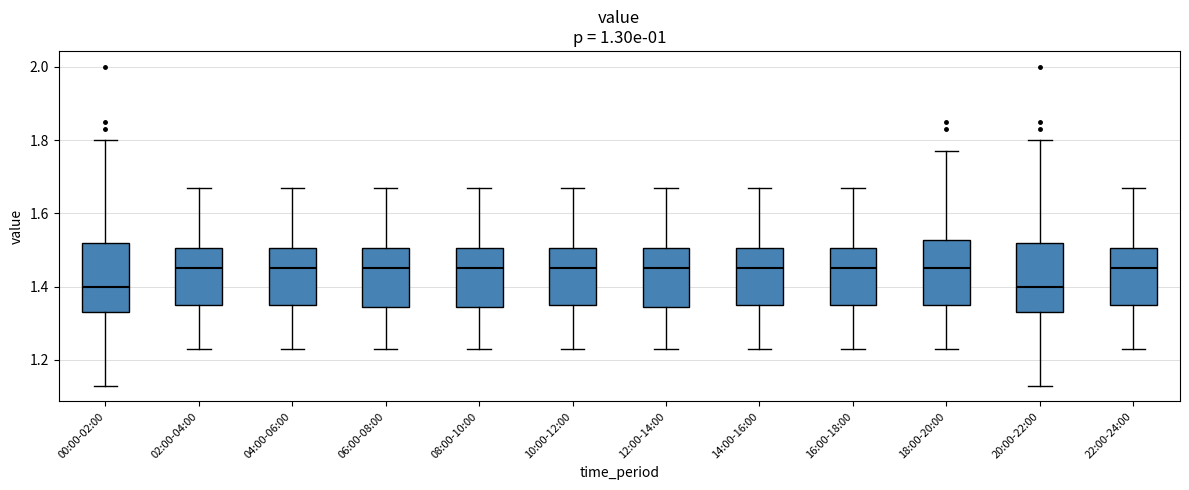

Reading left to right, transcribe this box plot: for each box, give where its median line is, the range the box spans, and where its two whiskers end, as read against the y-axis. The values are not printed on the chart, so give them approximately, as read against the axis.

00:00-02:00: median 1.40, box 1.34 to 1.52, whiskers 1.14 to 1.80
02:00-04:00: median 1.46, box 1.36 to 1.50, whiskers 1.24 to 1.68
04:00-06:00: median 1.46, box 1.36 to 1.50, whiskers 1.24 to 1.68
06:00-08:00: median 1.46, box 1.34 to 1.50, whiskers 1.24 to 1.68
08:00-10:00: median 1.46, box 1.34 to 1.50, whiskers 1.24 to 1.68
10:00-12:00: median 1.46, box 1.36 to 1.50, whiskers 1.24 to 1.68
12:00-14:00: median 1.46, box 1.34 to 1.50, whiskers 1.24 to 1.68
14:00-16:00: median 1.46, box 1.36 to 1.50, whiskers 1.24 to 1.68
16:00-18:00: median 1.46, box 1.36 to 1.50, whiskers 1.24 to 1.68
18:00-20:00: median 1.46, box 1.36 to 1.52, whiskers 1.24 to 1.78
20:00-22:00: median 1.40, box 1.34 to 1.52, whiskers 1.14 to 1.80
22:00-24:00: median 1.46, box 1.36 to 1.50, whiskers 1.24 to 1.68